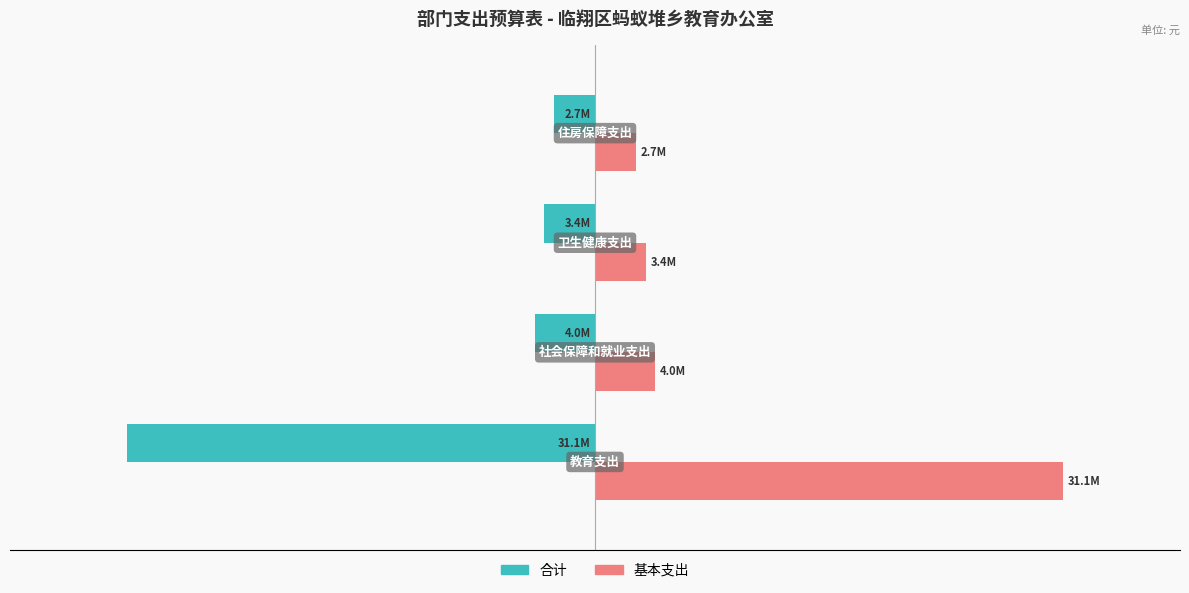

Rank the series by their average value, from lowest to highest.

合计, 基本支出